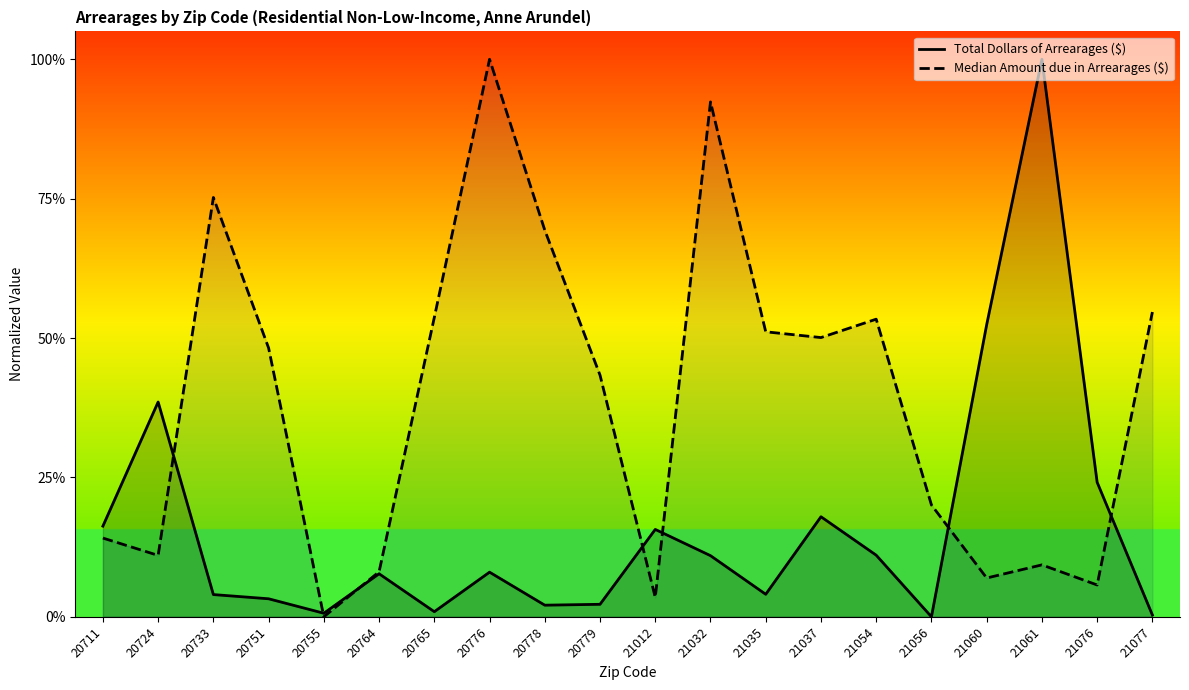

What is the sum of all Total Dollars of Arrearages ($) values?

3.2